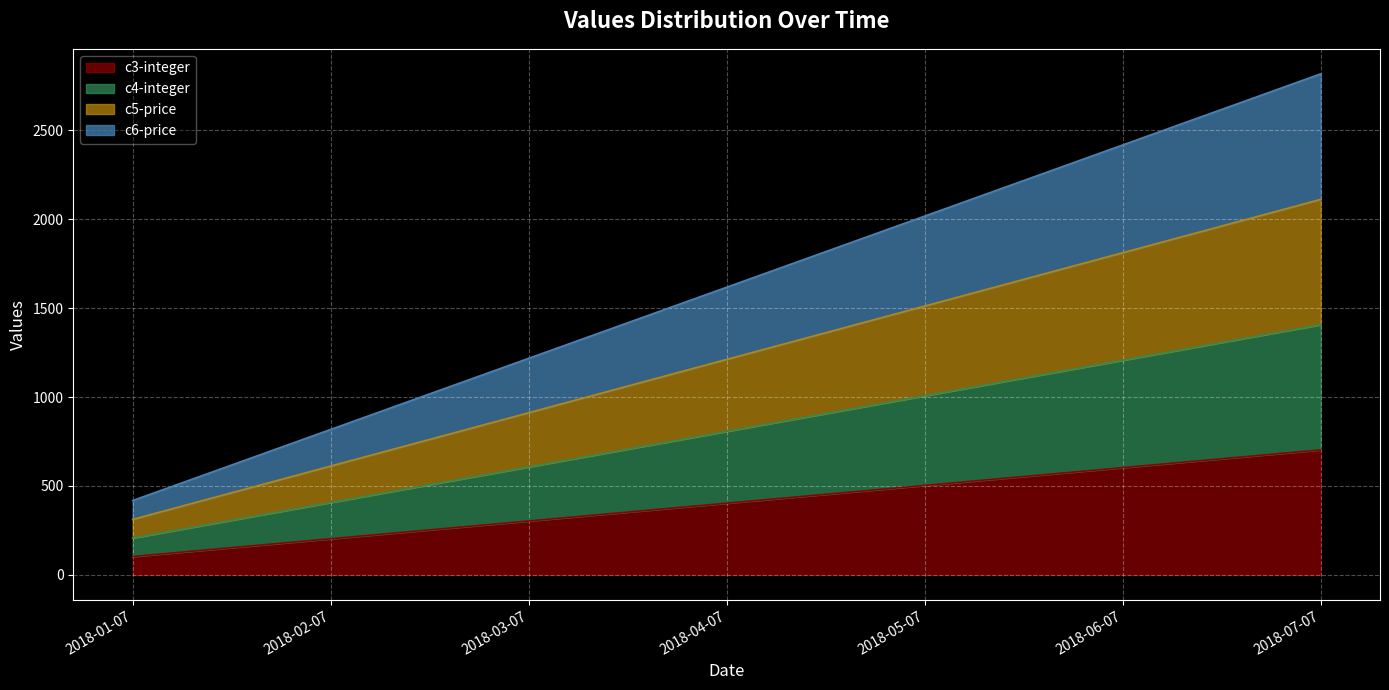

At 2018-04-07, list the series in order from smallest to largest.

c3-integer, c4-integer, c5-price, c6-price